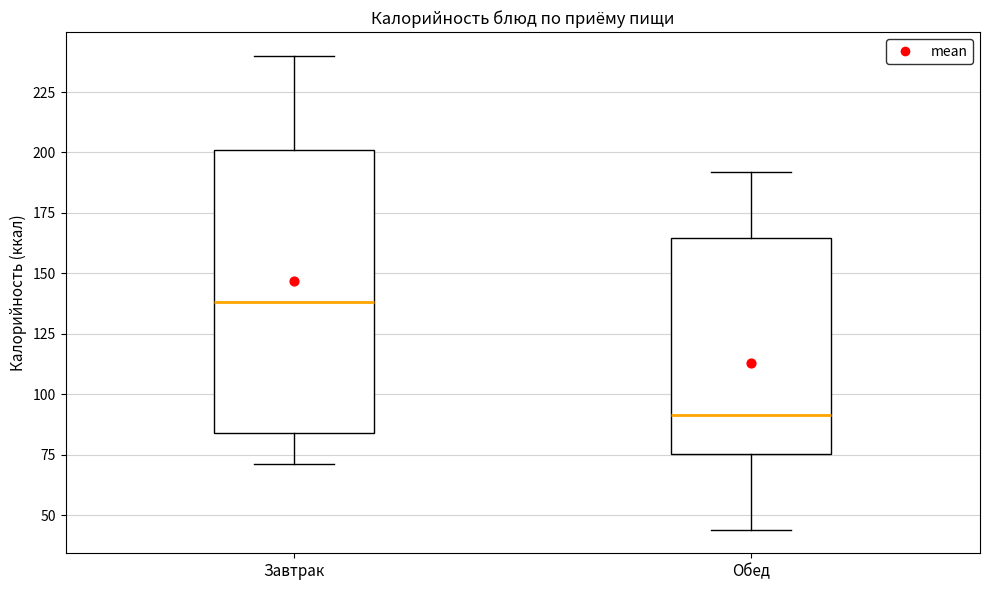

Comparing the boxes themselves (not the whiskers), which one is the tallest?

Завтрак